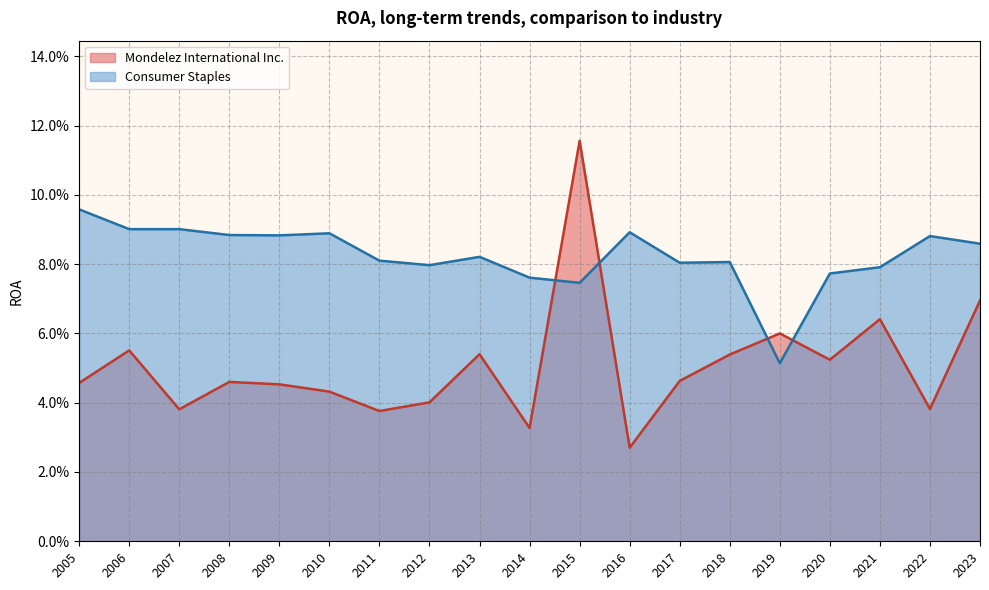

What is the sum of all Mondelez International Inc. values?

1.0